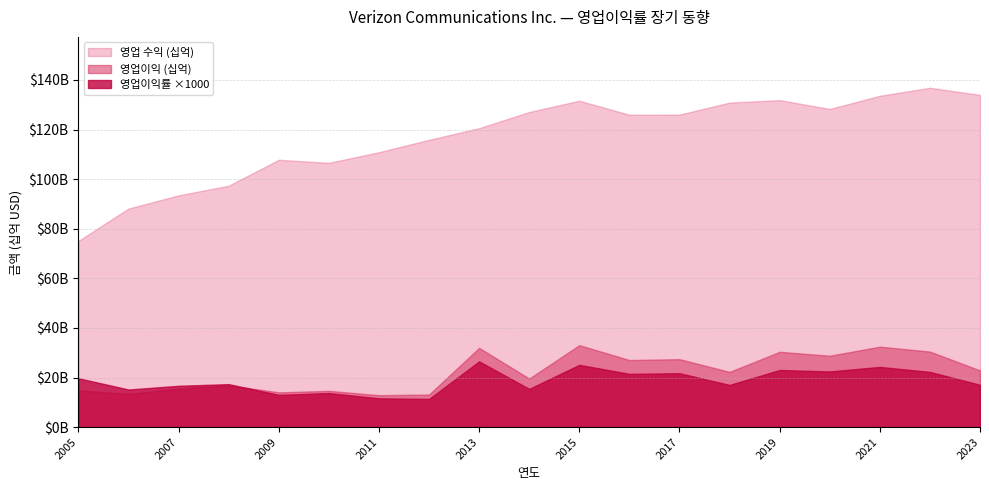

What is the value of the 영업 수익 point at the 11th from the left?

131620.0